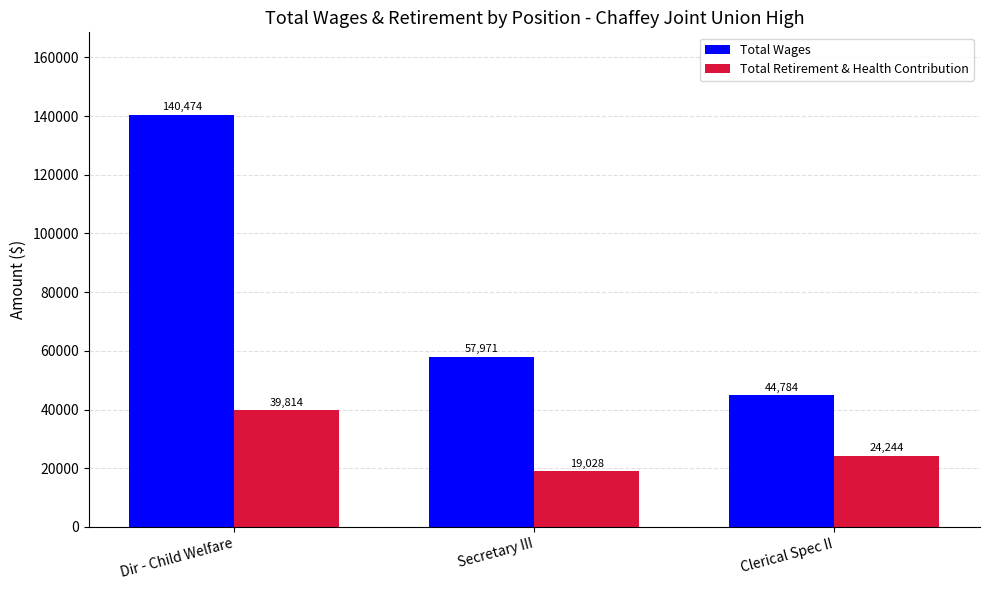

What is the average value of the Total Wages series?

81076